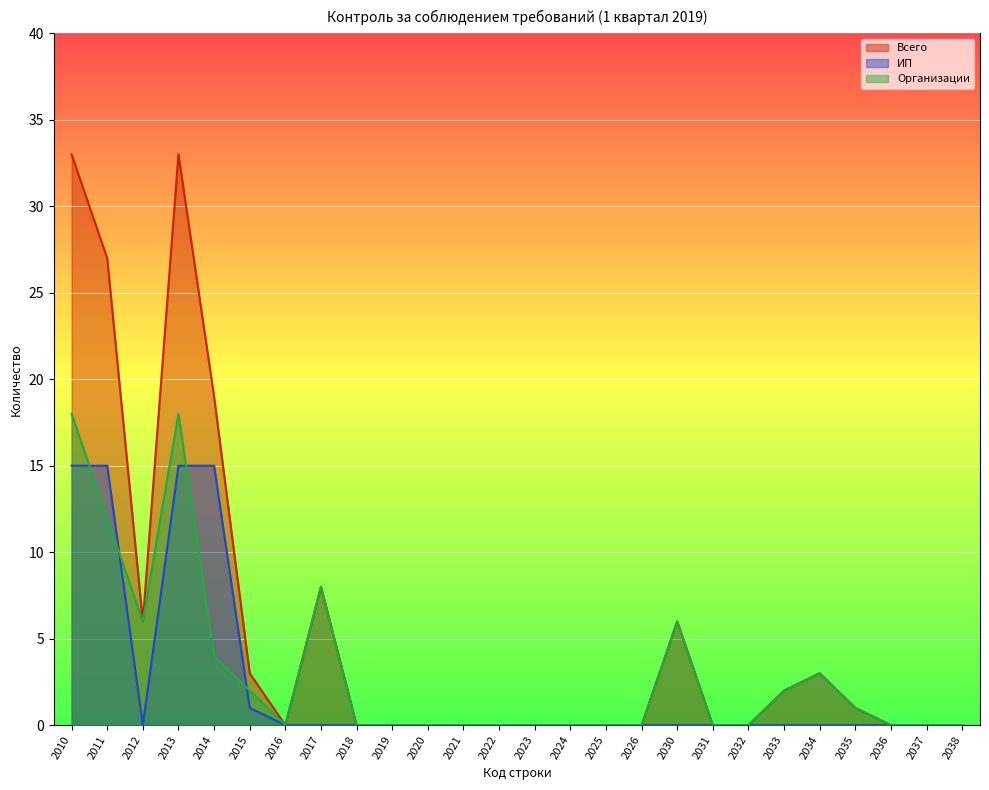

What is the average value of the Организации series?

3